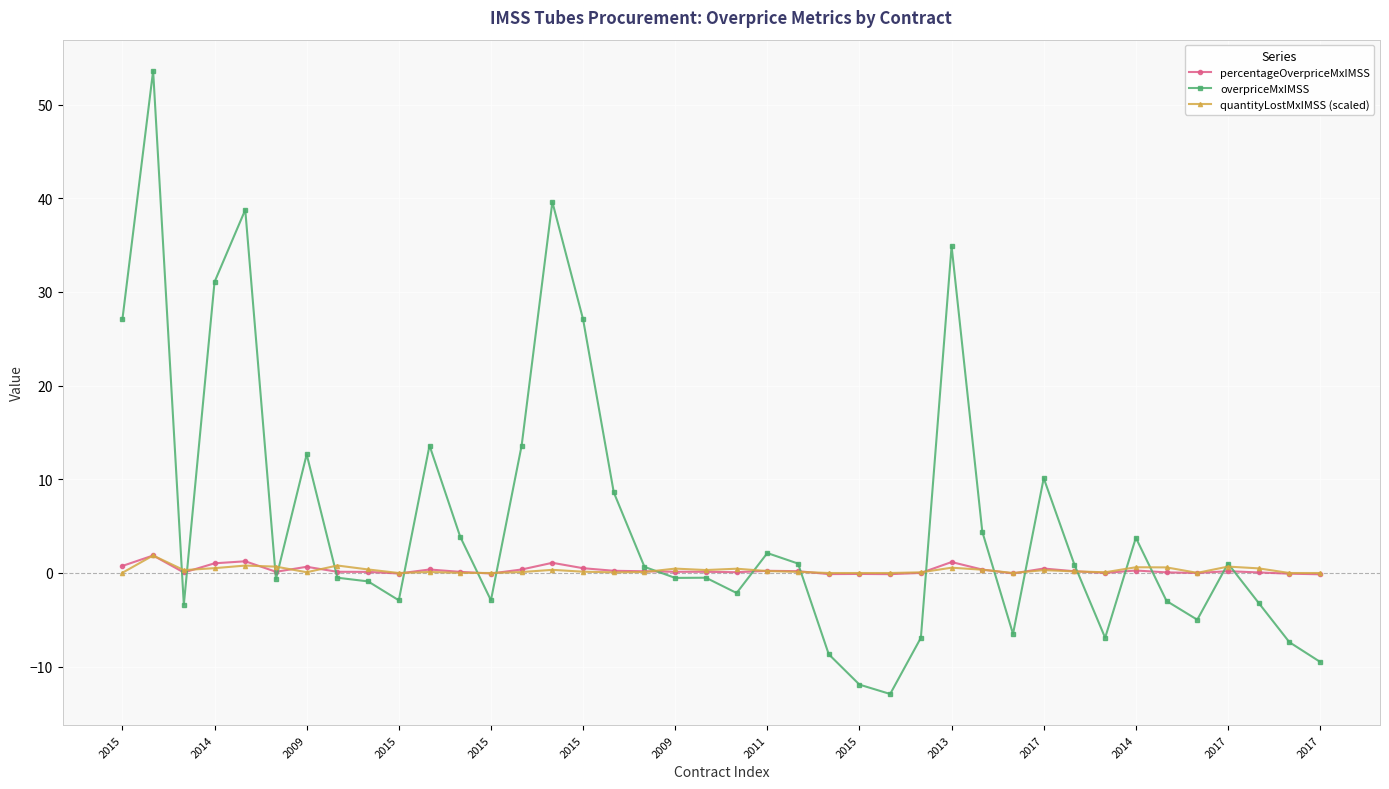

What is the maximum value shown in the chart?

53.6